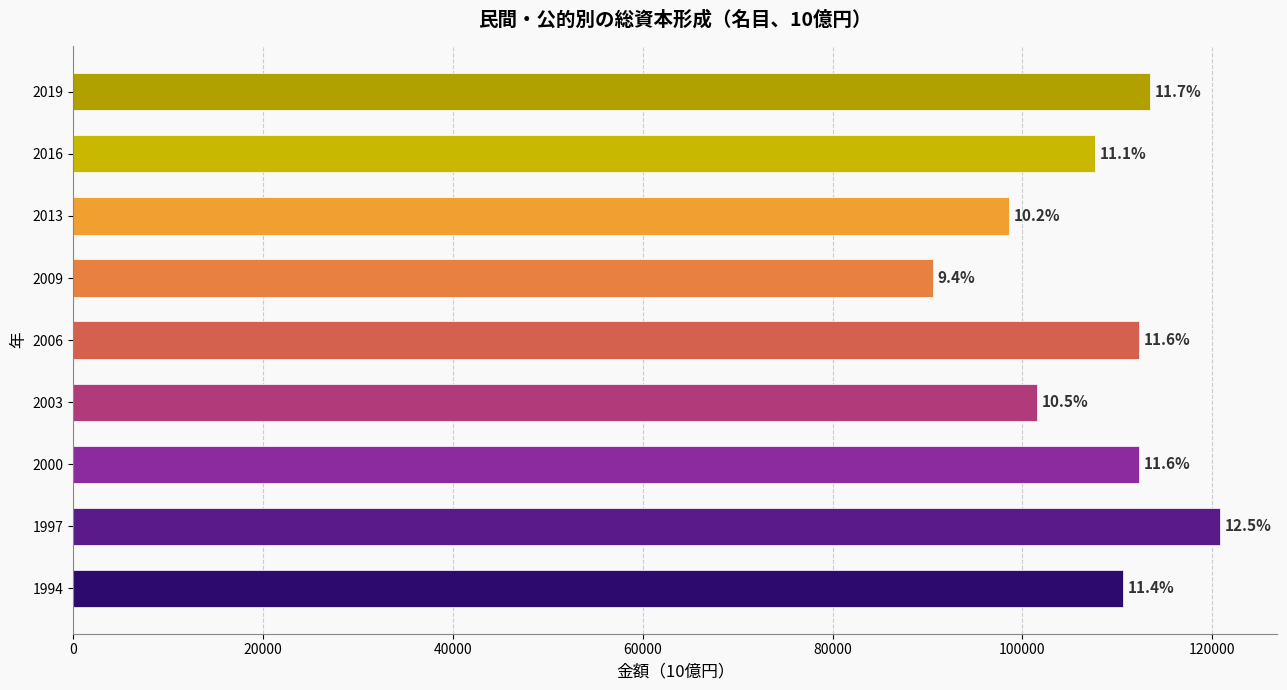

Are the bars horizontal?

Yes